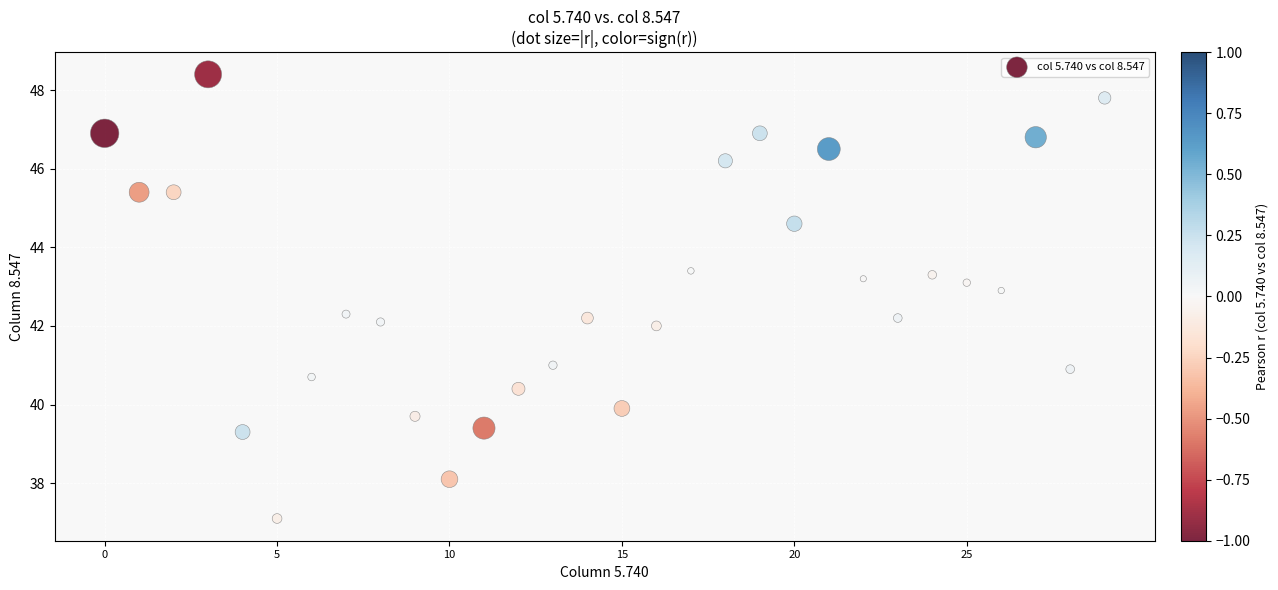

What is the range of Y values (max minus min)?

11.3